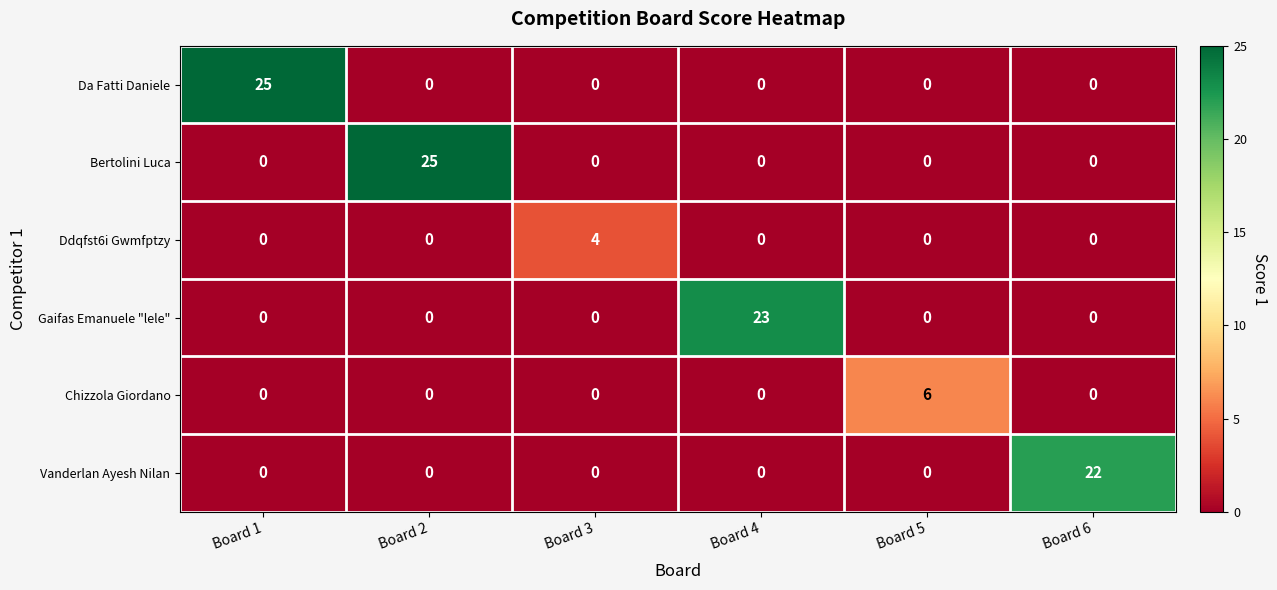

What is the difference between the maximum and second lowest values in the Vanderlan Ayesh Nilan series?

22